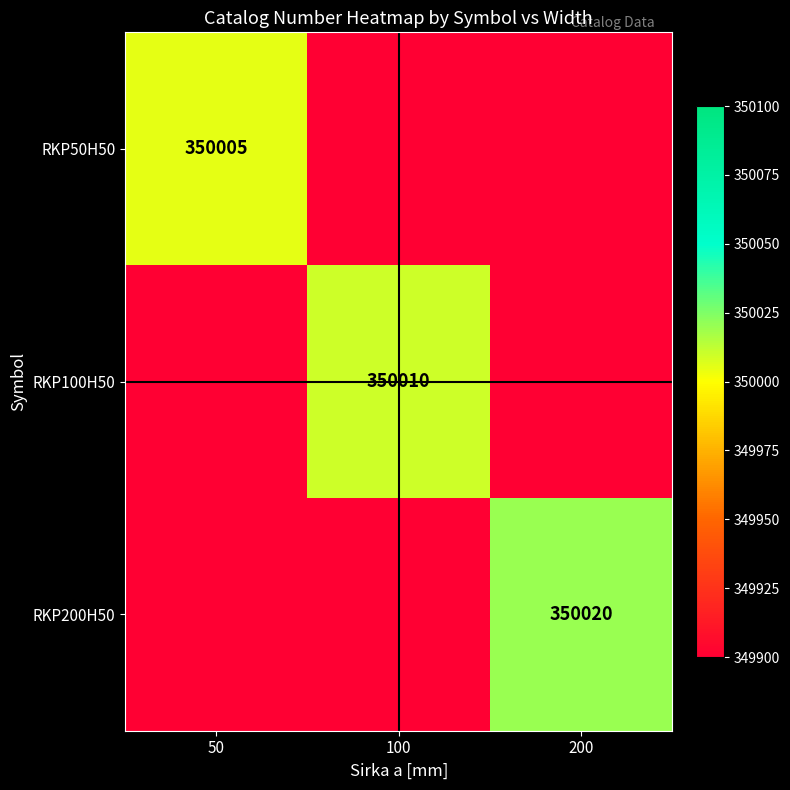

The RKP100H50 series shows 179900 at 100. True or false?

False